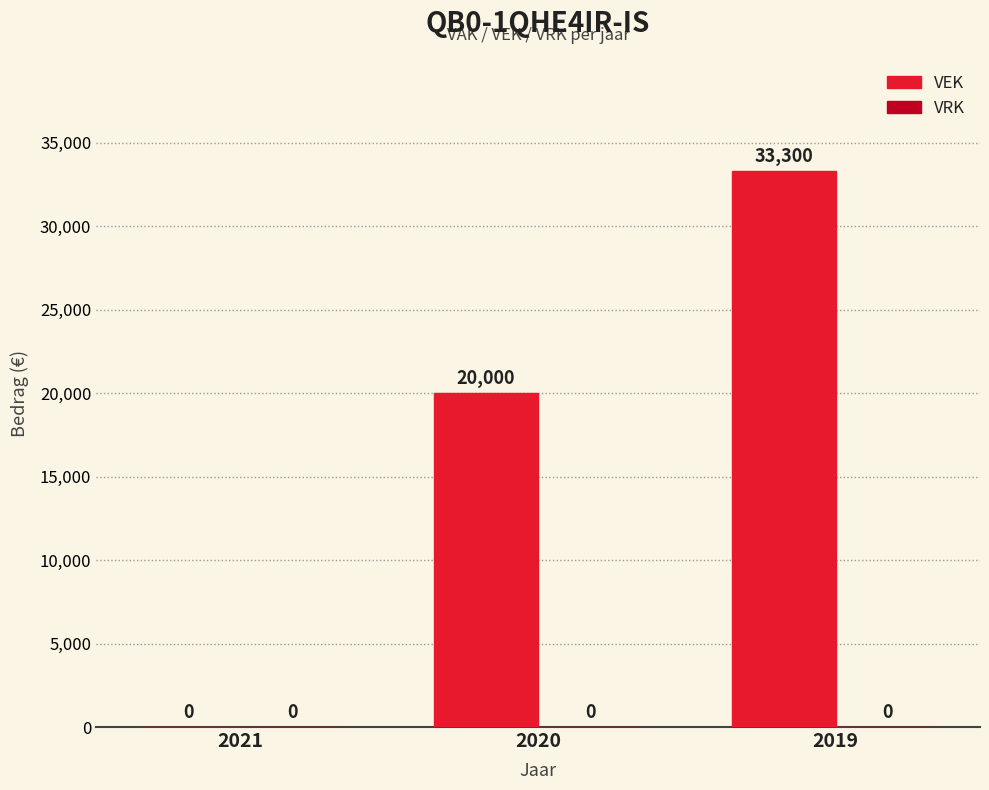

Where is the data nearest to the value 16650?

2020